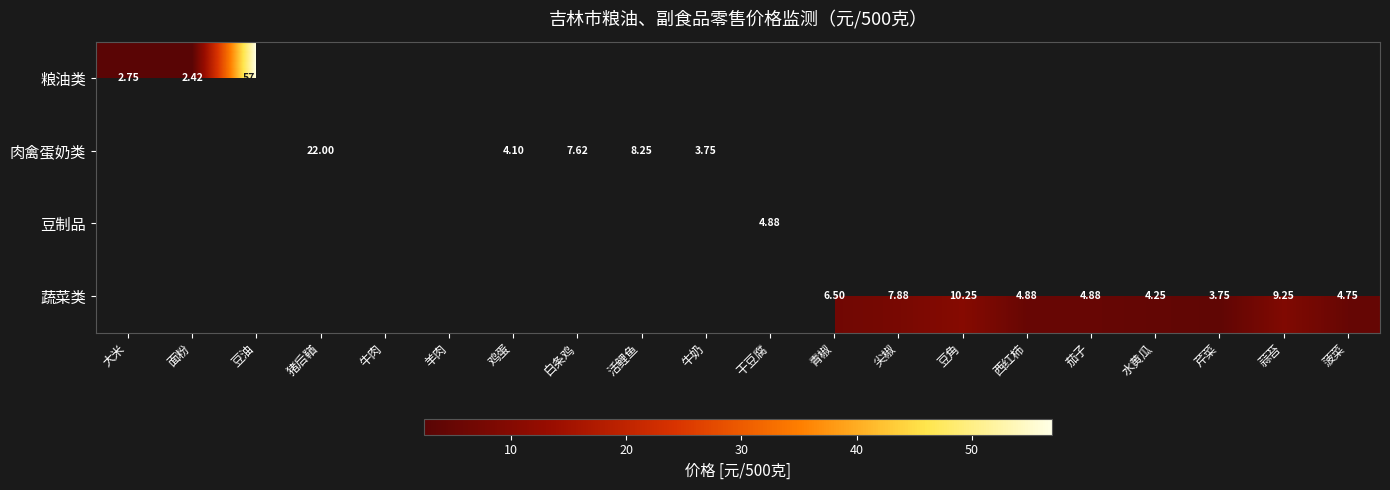

True or false: 肉禽蛋奶类 has a value of 1.5 at 牛奶.

False